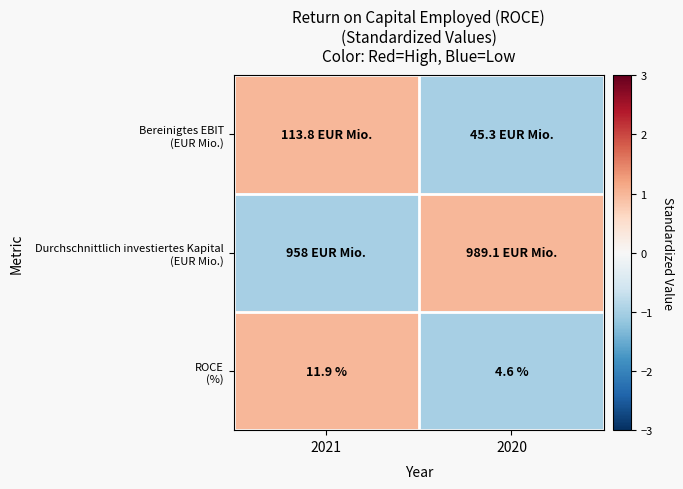

How many values in Durchschnittlich investiertes Kapital (EUR Mio.) are above zero?

1